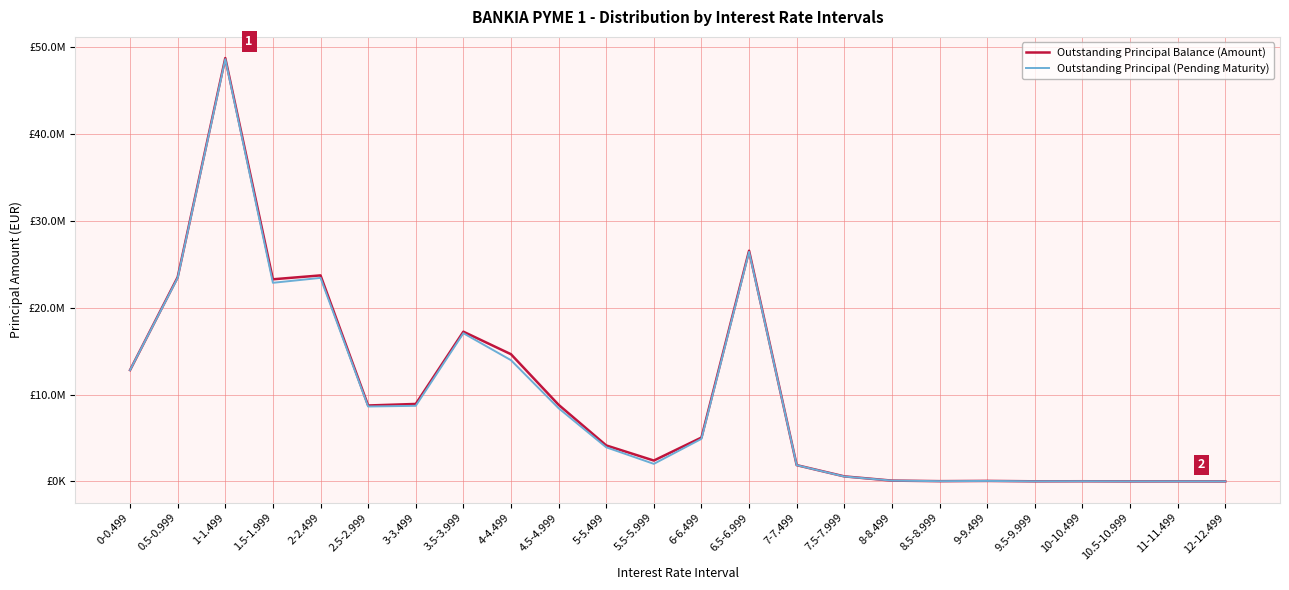

True or false: Outstanding Principal (Pending Maturity) and Outstanding Principal Balance (Amount) intersect in this chart.

False